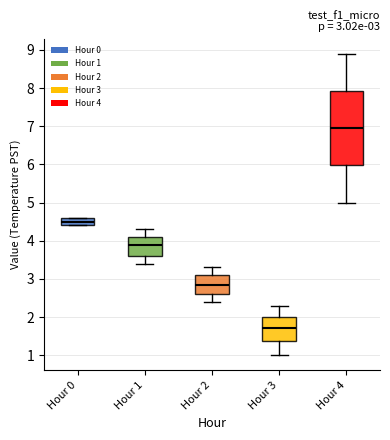

Comparing the boxes themselves (not the whiskers), which one is the tallest?

Hour 4